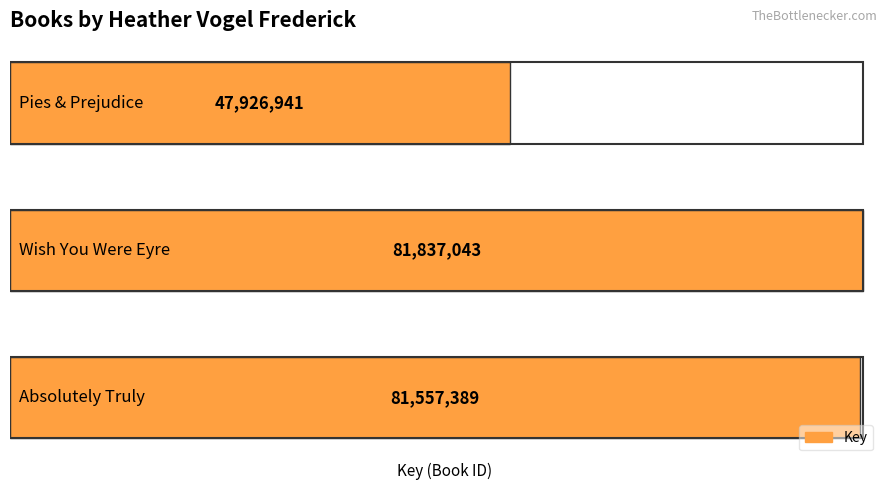

What is the difference between the maximum and minimum values?

33910102